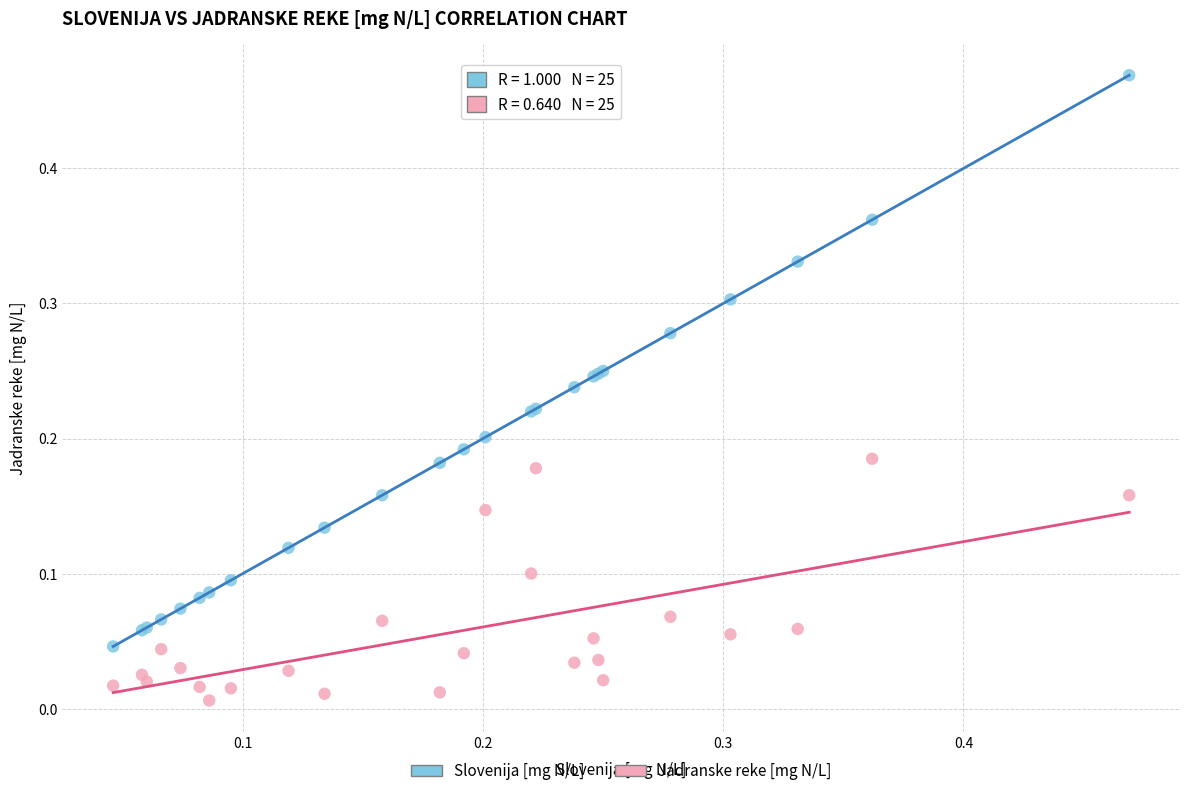

Which series reaches the maximum Y coordinate?

Slovenija [mg N/L]